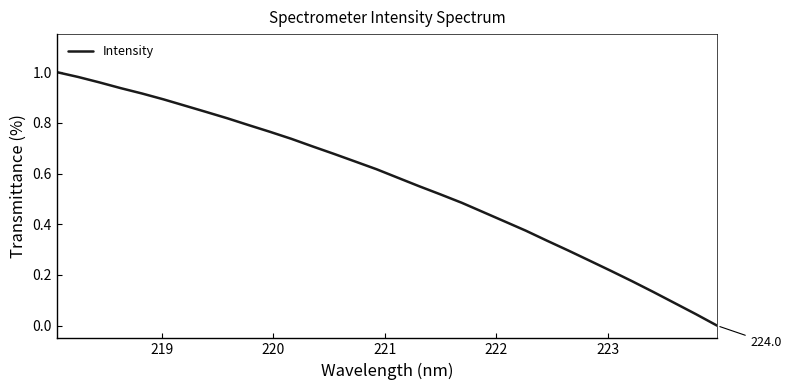

How many lines are shown in the chart?

1